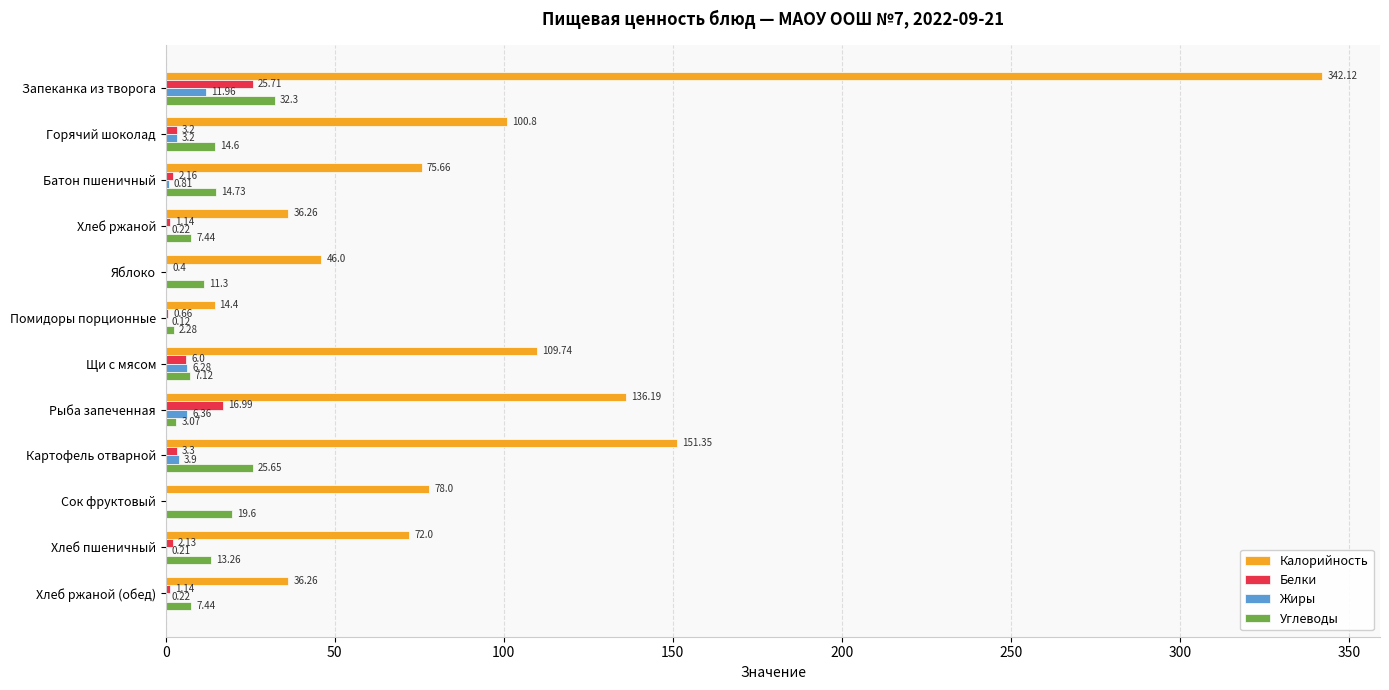

What is the sum of the Углеводы values at Хлеб ржаной (обед) and Сок фруктовый?

27.0